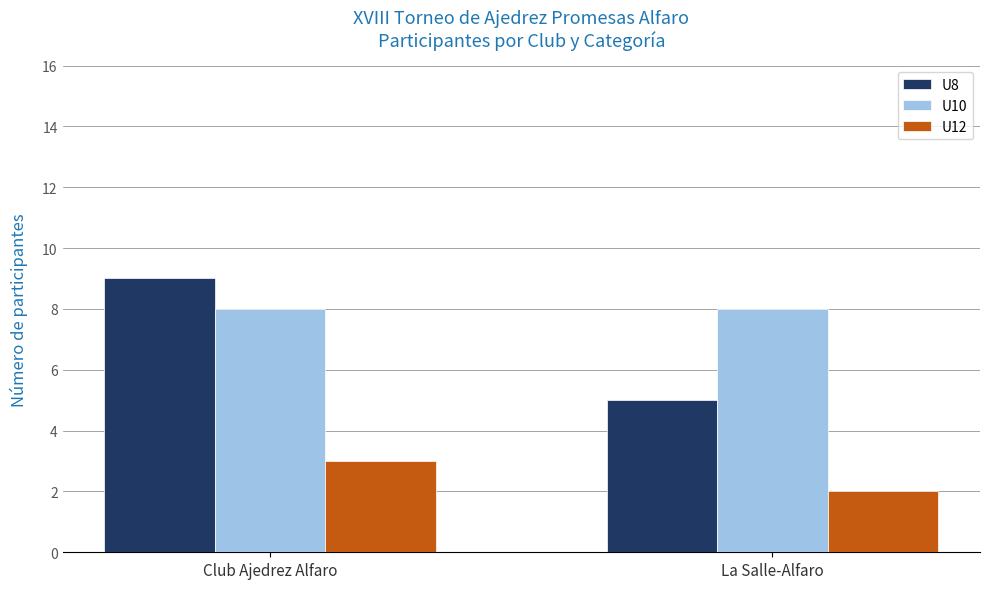

What is the total value across all series at La Salle-Alfaro?

15